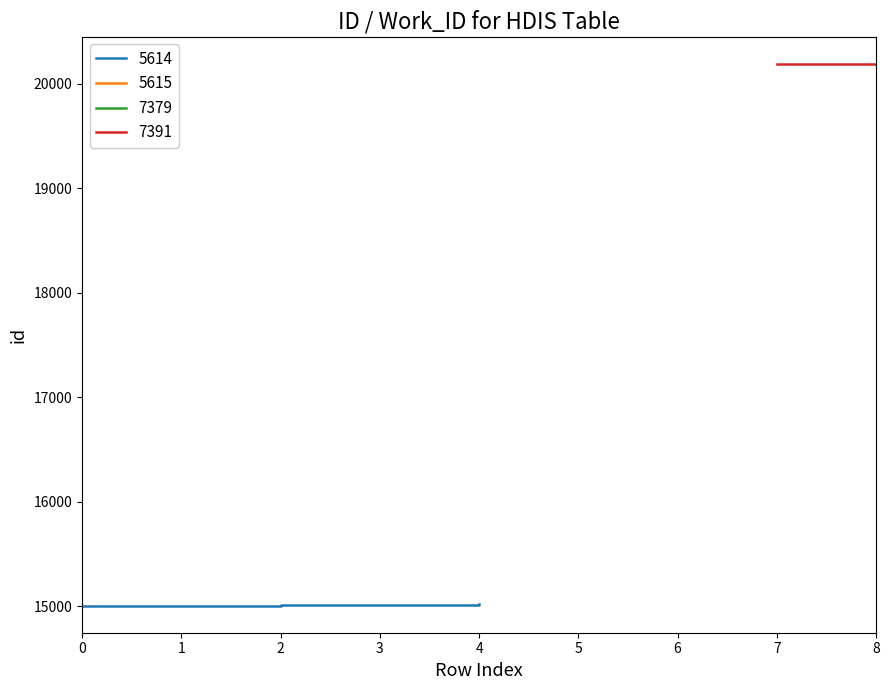

True or false: the data has more than 0 interior local peaks.

False